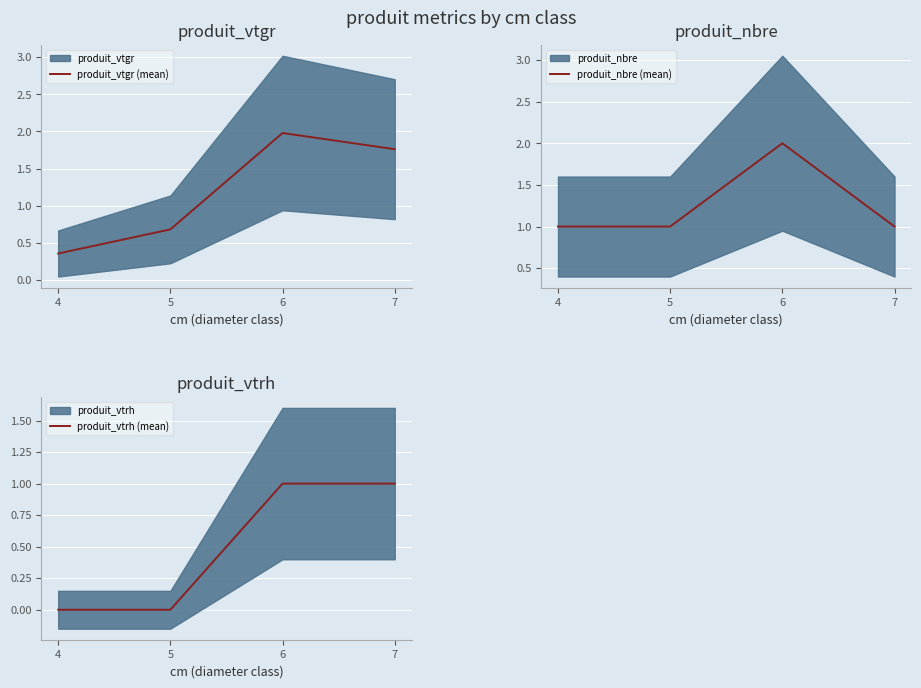

What is the value of the produit_vtgr (mean) point at the 2nd from the left?

0.7